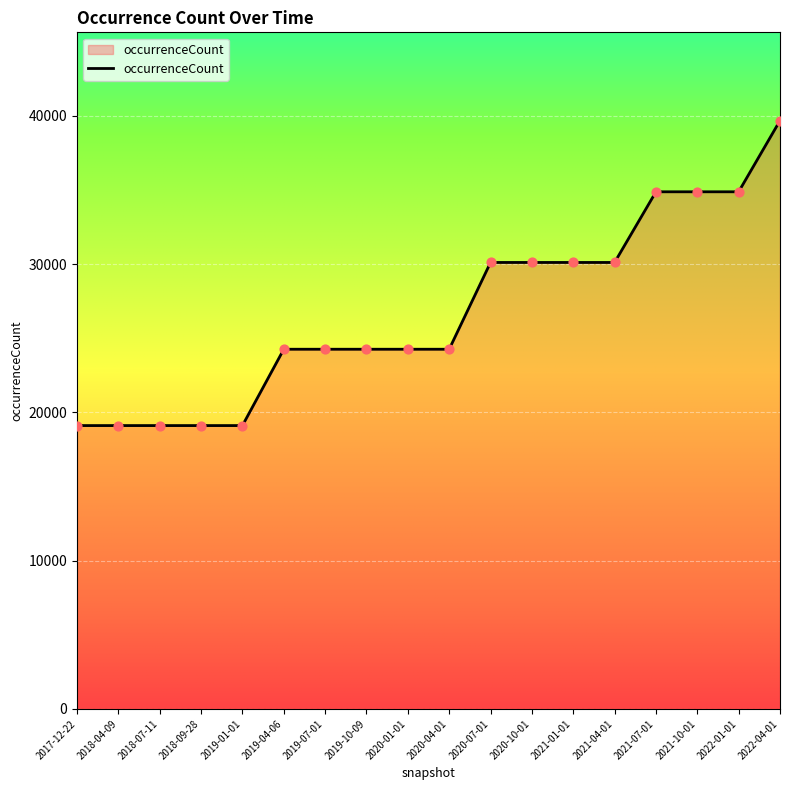

What is the ratio of the value at 2020-04-01 to the value at 2017-12-22?

1.3